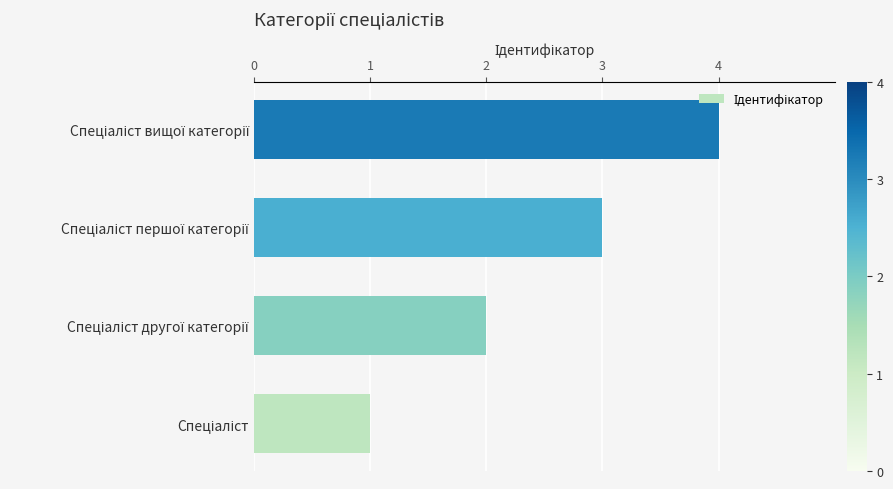

Are the bars horizontal?

Yes